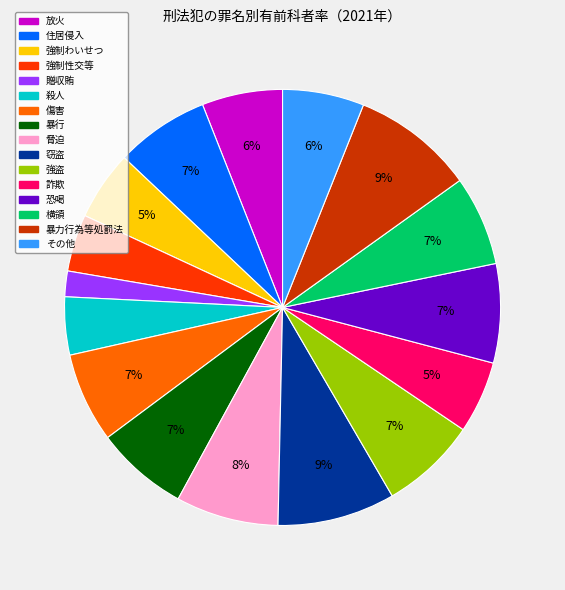

Is it true that 放火 is 14% of the pie?

False